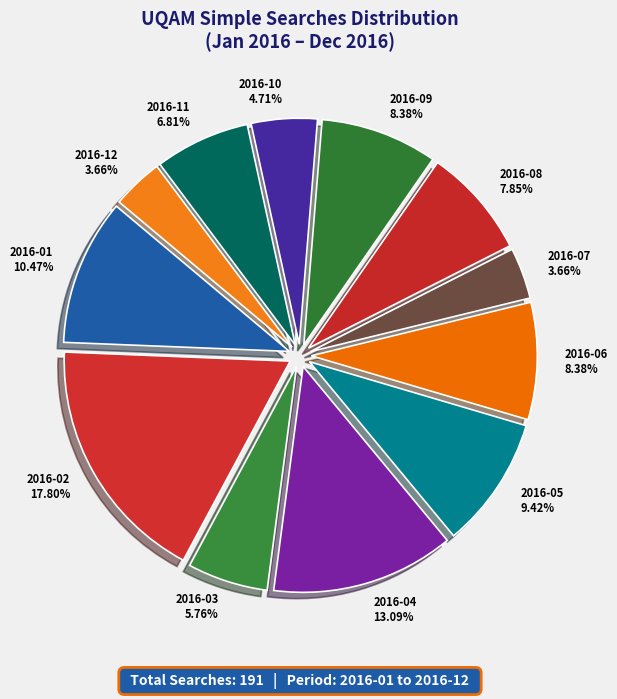

Does any single category account for the majority?

No